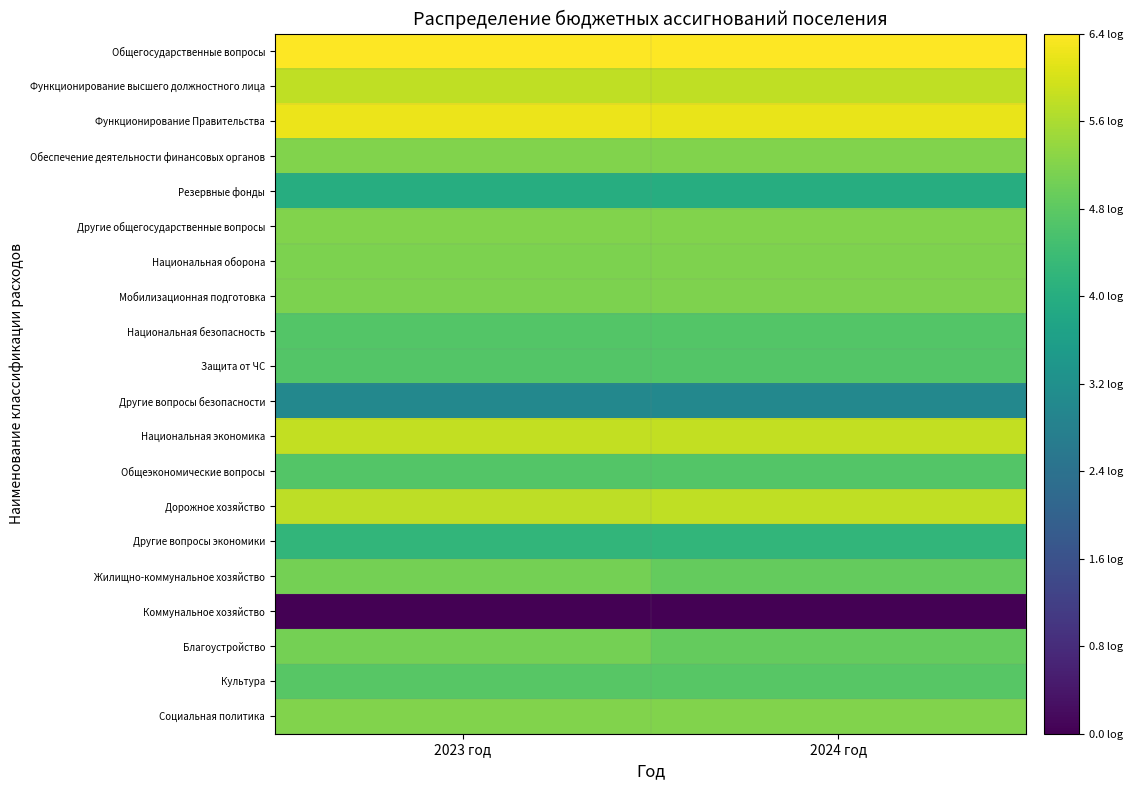

Which series has the widest spread of values?

Жилищно-коммунальное хозяйство